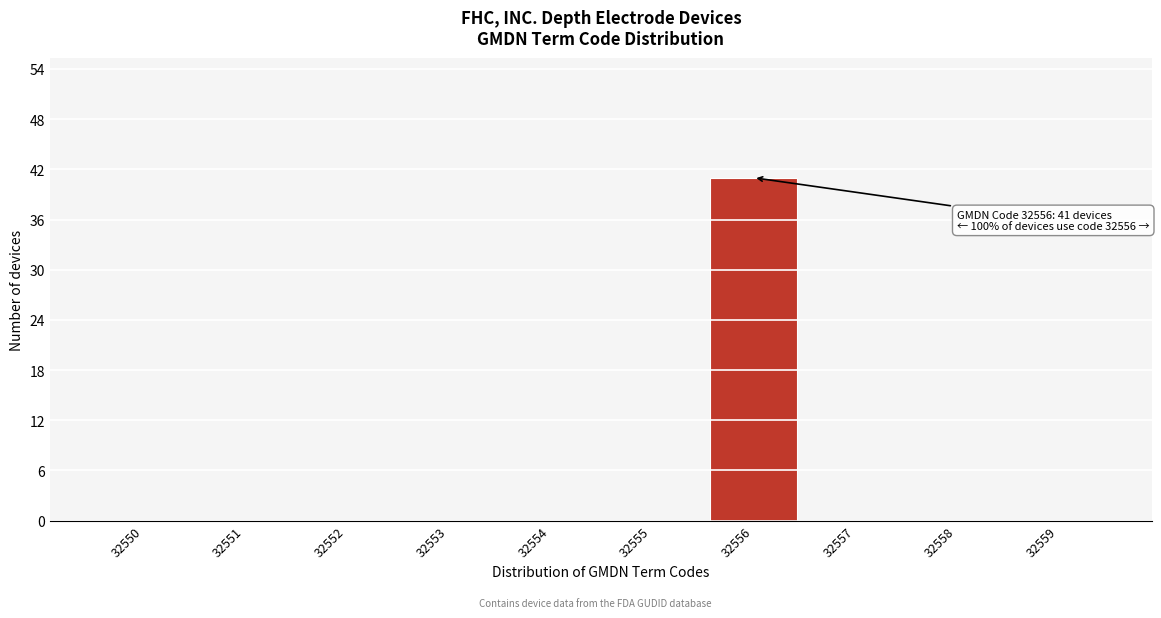

Reading left to right, extract all data points from this chart.

32550=0	32551=0	32552=0	32553=0	32554=0	32555=0	32556=41	32557=0	32558=0	32559=0